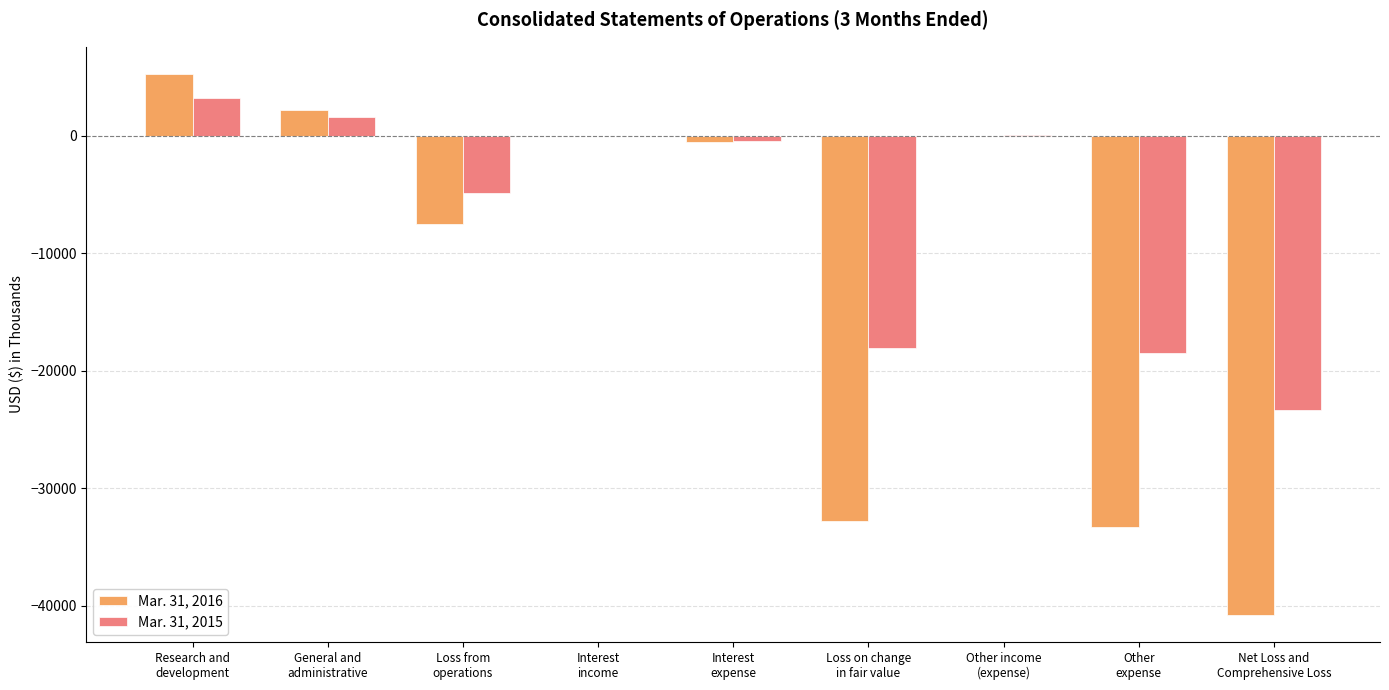

Which series has the largest total across all categories?

Mar. 31, 2015